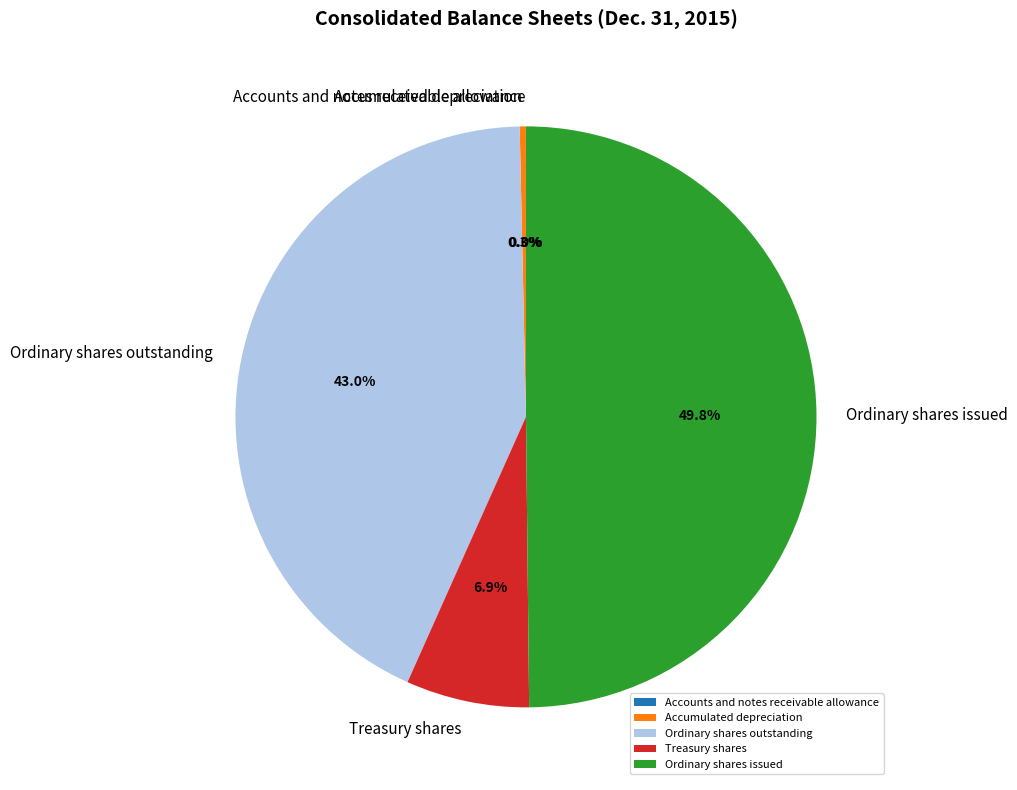

What portion of the pie excludes Treasury shares?

93.1%